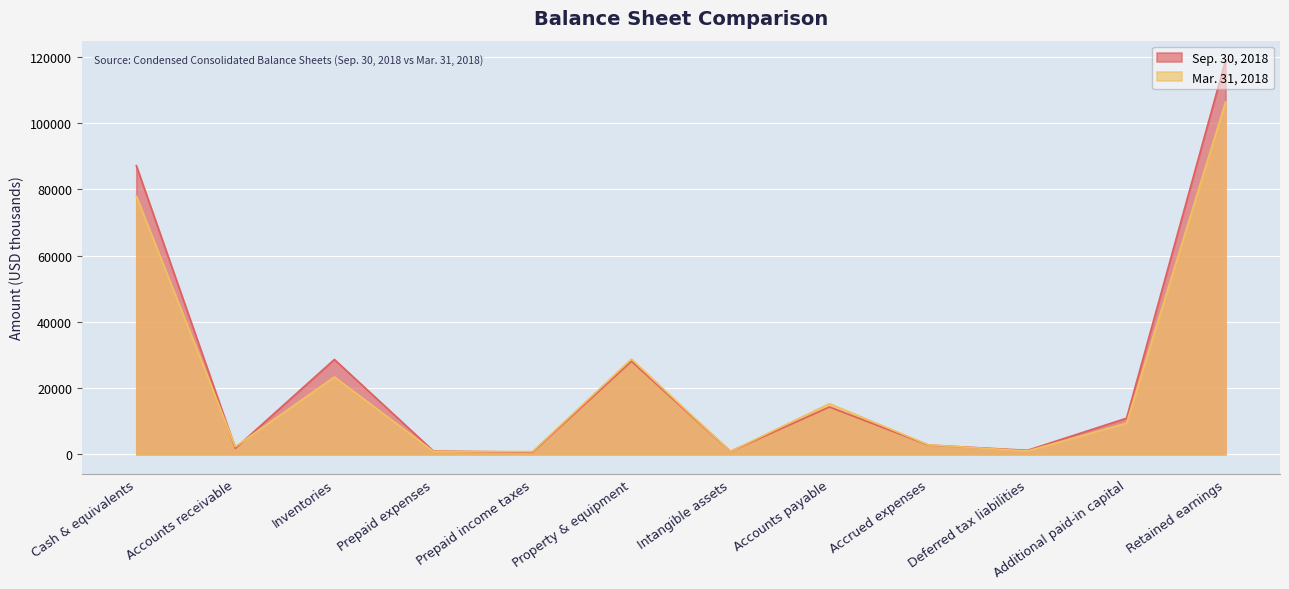

What is the label of the 1st point from the left?

Cash & equivalents